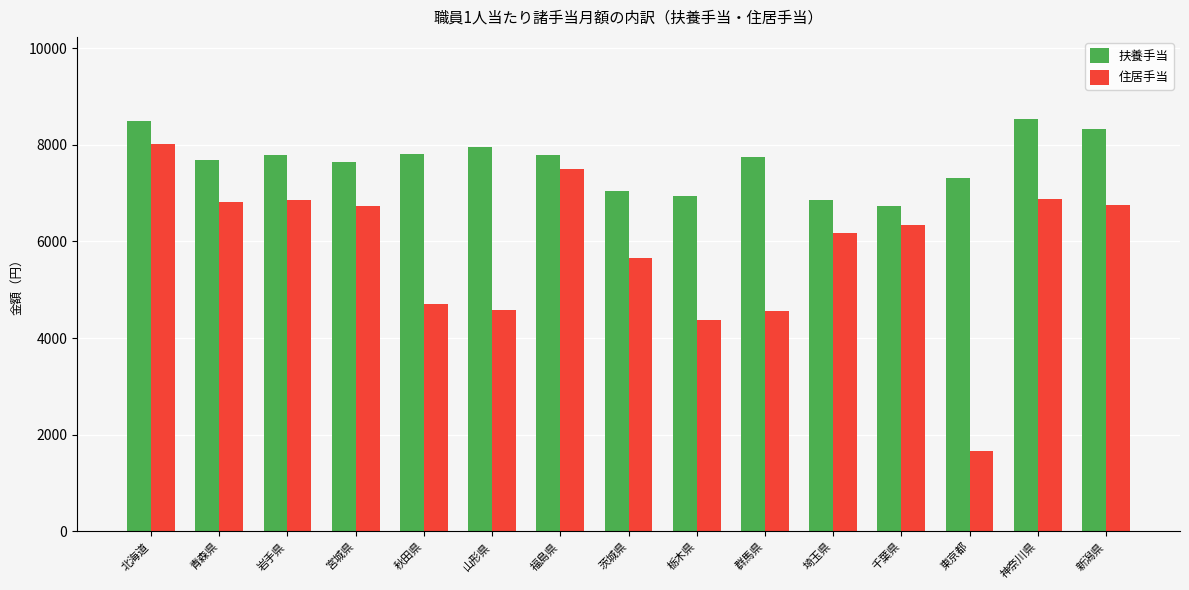

At 福島県, list the series in order from largest to smallest.

扶養手当, 住居手当